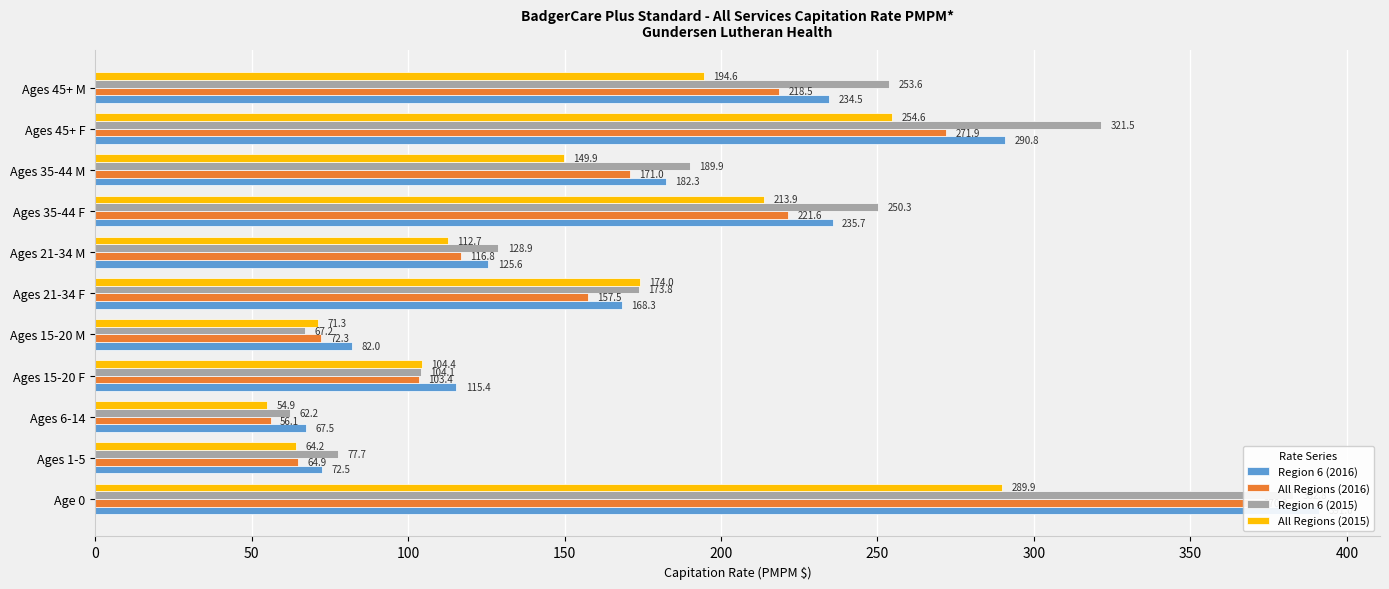

True or false: Region 6 (2015) has a value of 279.4 at Ages 35-44 M.

False